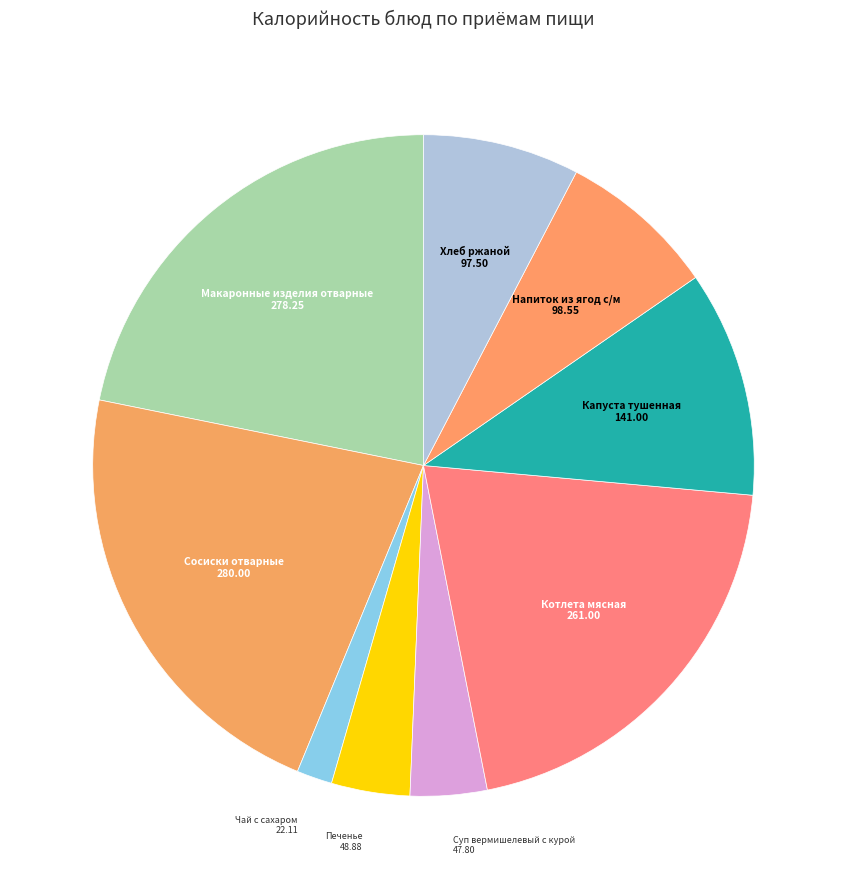

Rank the categories by value from highest to lowest.

Сосиски отварные, Макаронные изделия отварные, Котлета мясная, Капуста тушенная, Напиток из ягод с/м, Хлеб ржаной, Печенье, Суп вермишелевый с курой, Чай с сахаром